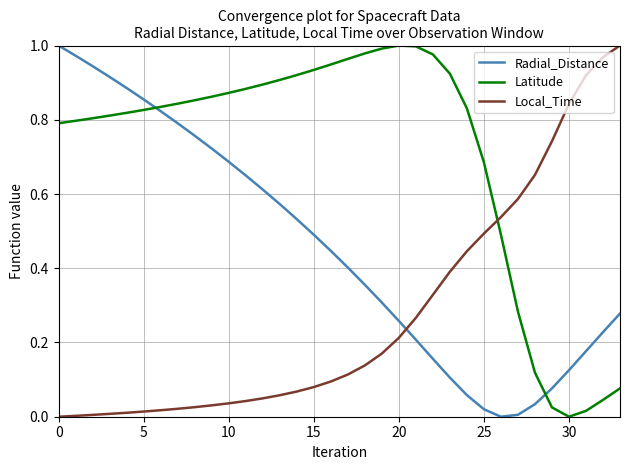

What is the sum of all Latitude values?

24.0